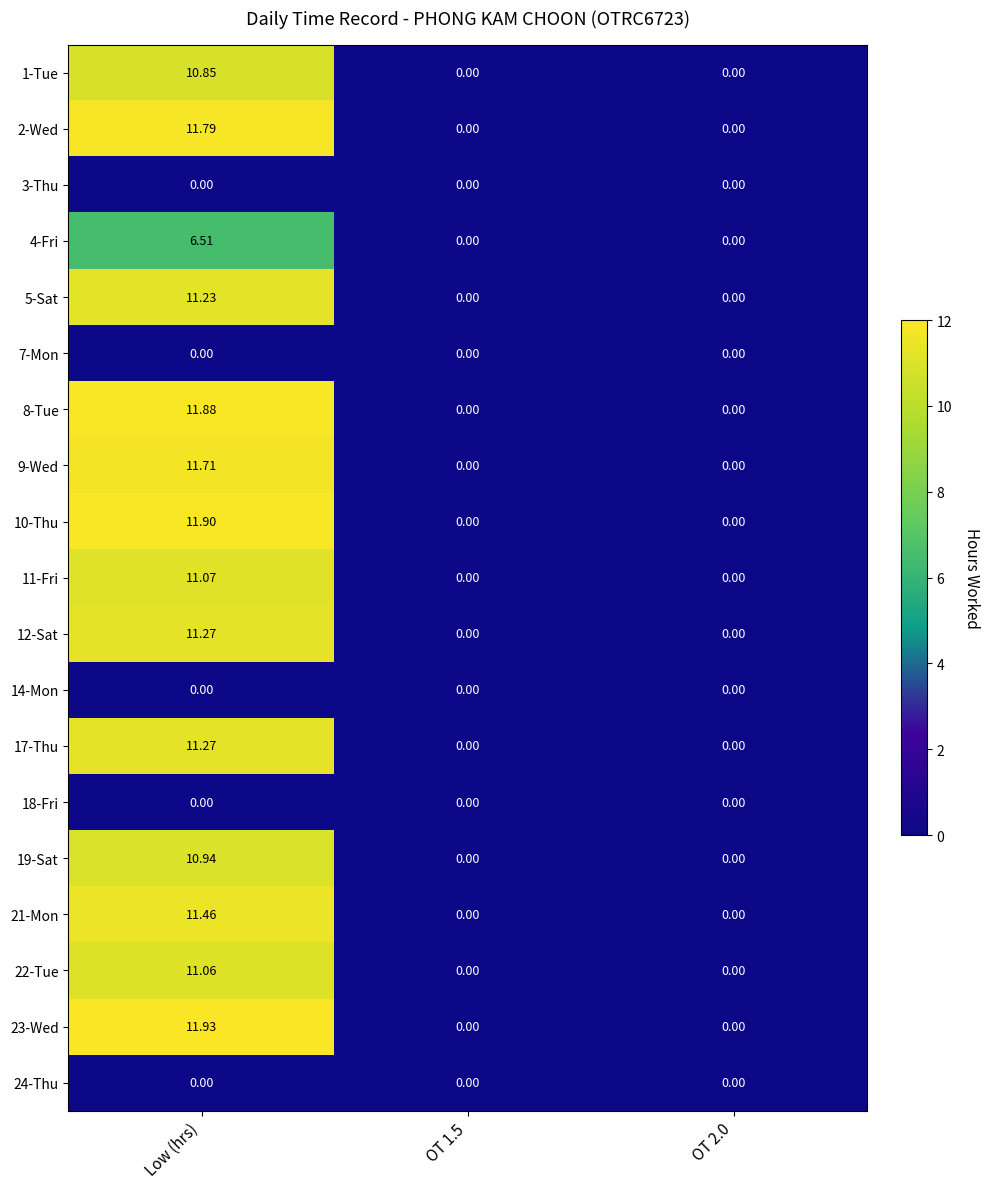

At which label does 4-Fri reach its peak?

Low (hrs)